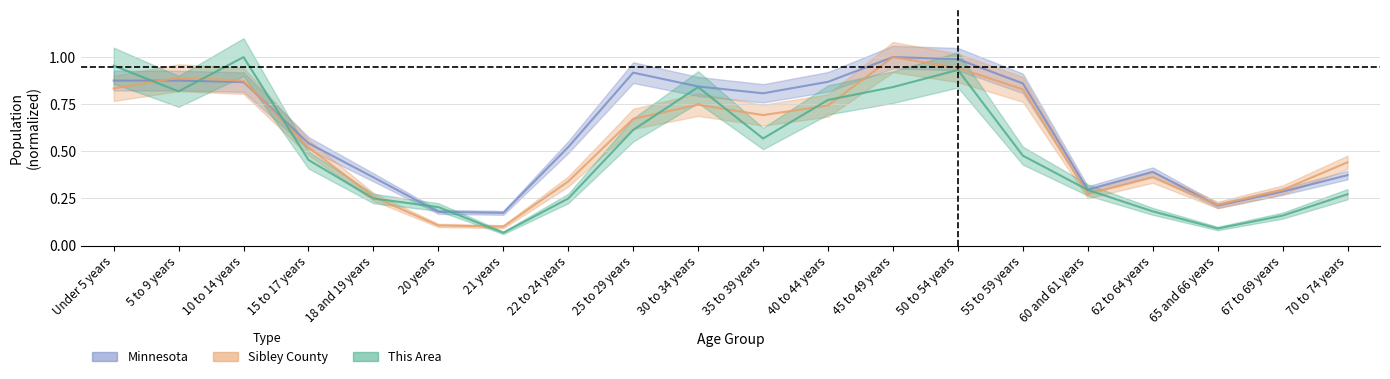

Is the value of This Area at 67 to 69 years greater than the value of Minnesota at 62 to 64 years?

No